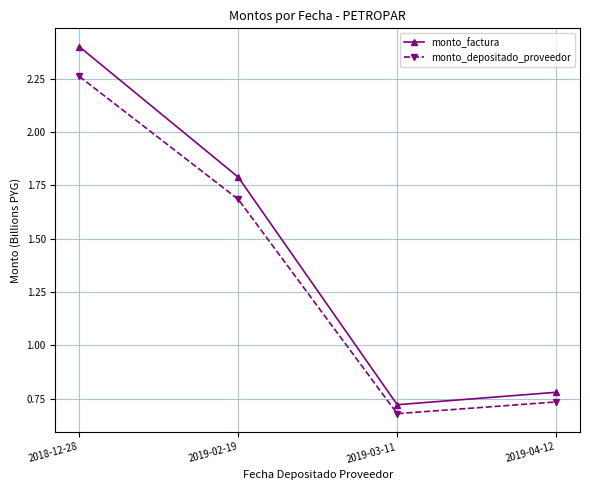

At which label does monto_depositado_proveedor first exceed 1?

2018-12-28